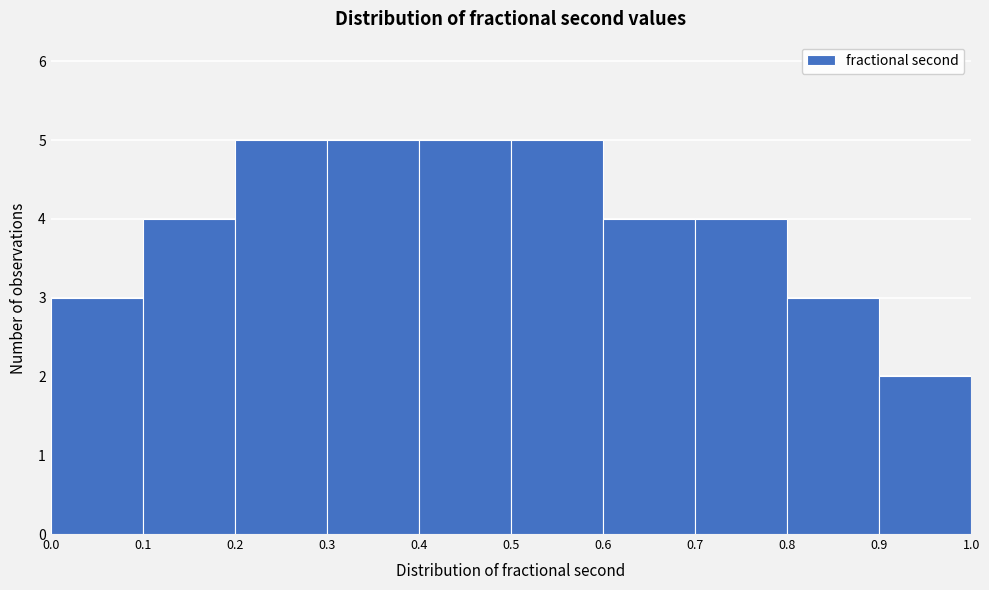

Reading left to right, list every bar in this chart as the range it spans on the x-axis followed by its height. The values are not printed on the chart, so give them approximately, as read against the axis.

0.0 to 0.1: 3
0.1 to 0.2: 4
0.2 to 0.3: 5
0.3 to 0.4: 5
0.4 to 0.5: 5
0.5 to 0.6: 5
0.6 to 0.7: 4
0.7 to 0.8: 4
0.8 to 0.9: 3
0.9 to 1.0: 2